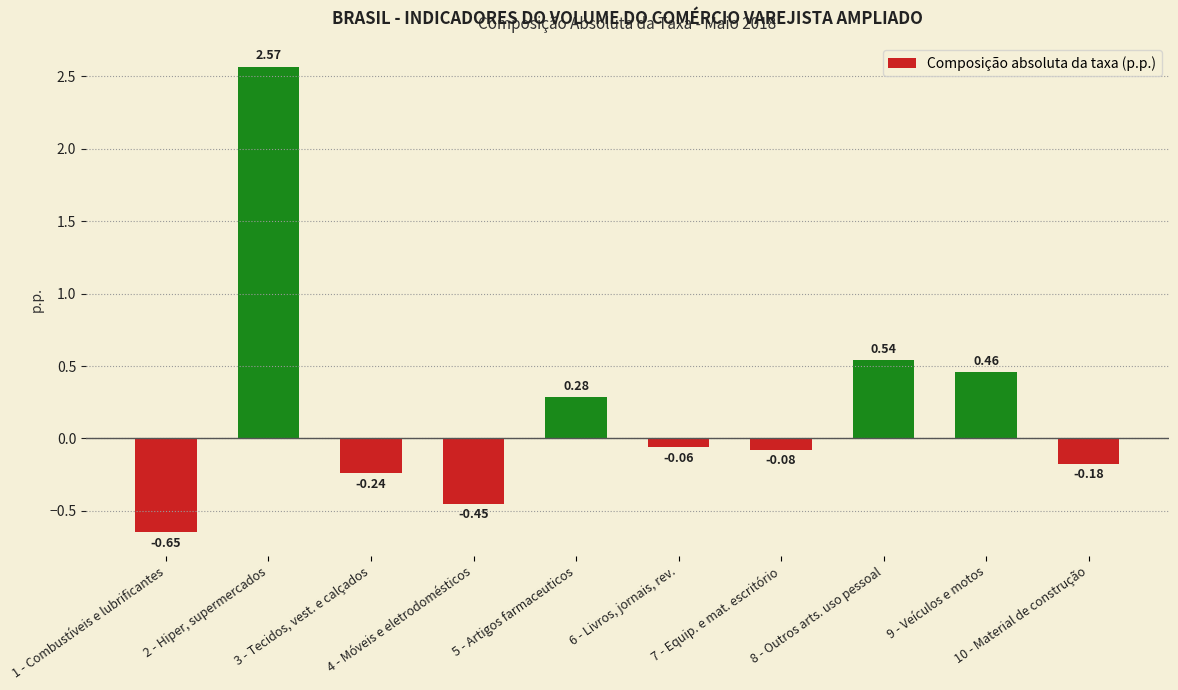

Which label corresponds to the largest value in the chart?

2 - Hiper, supermercados